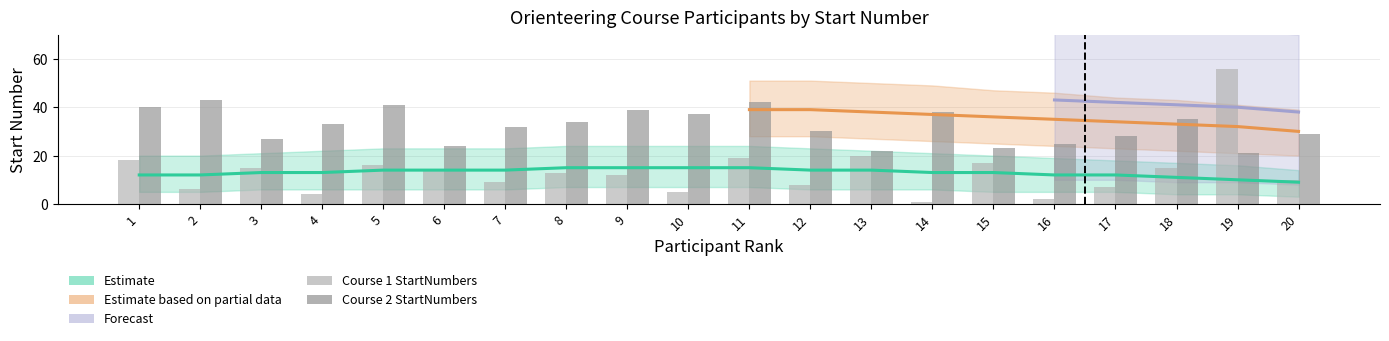

What is the total value across all series at 12?

38